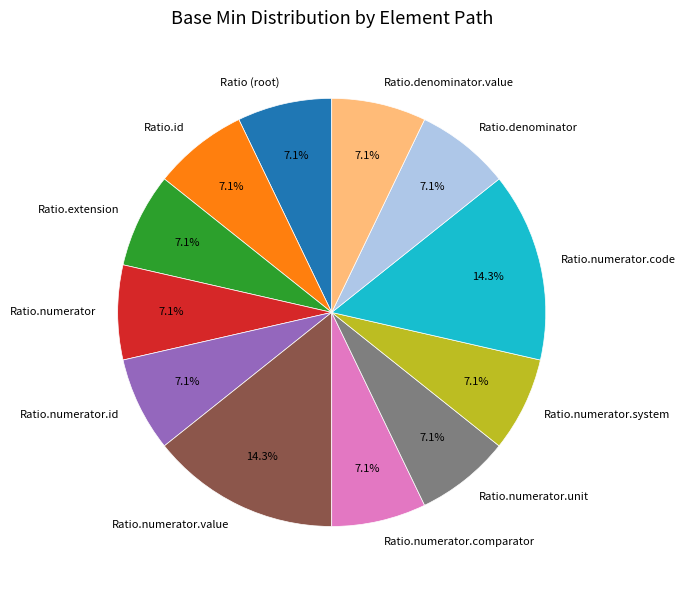

What is the ratio of the value at Ratio.numerator.comparator to the value at Ratio.numerator.value?

0.5